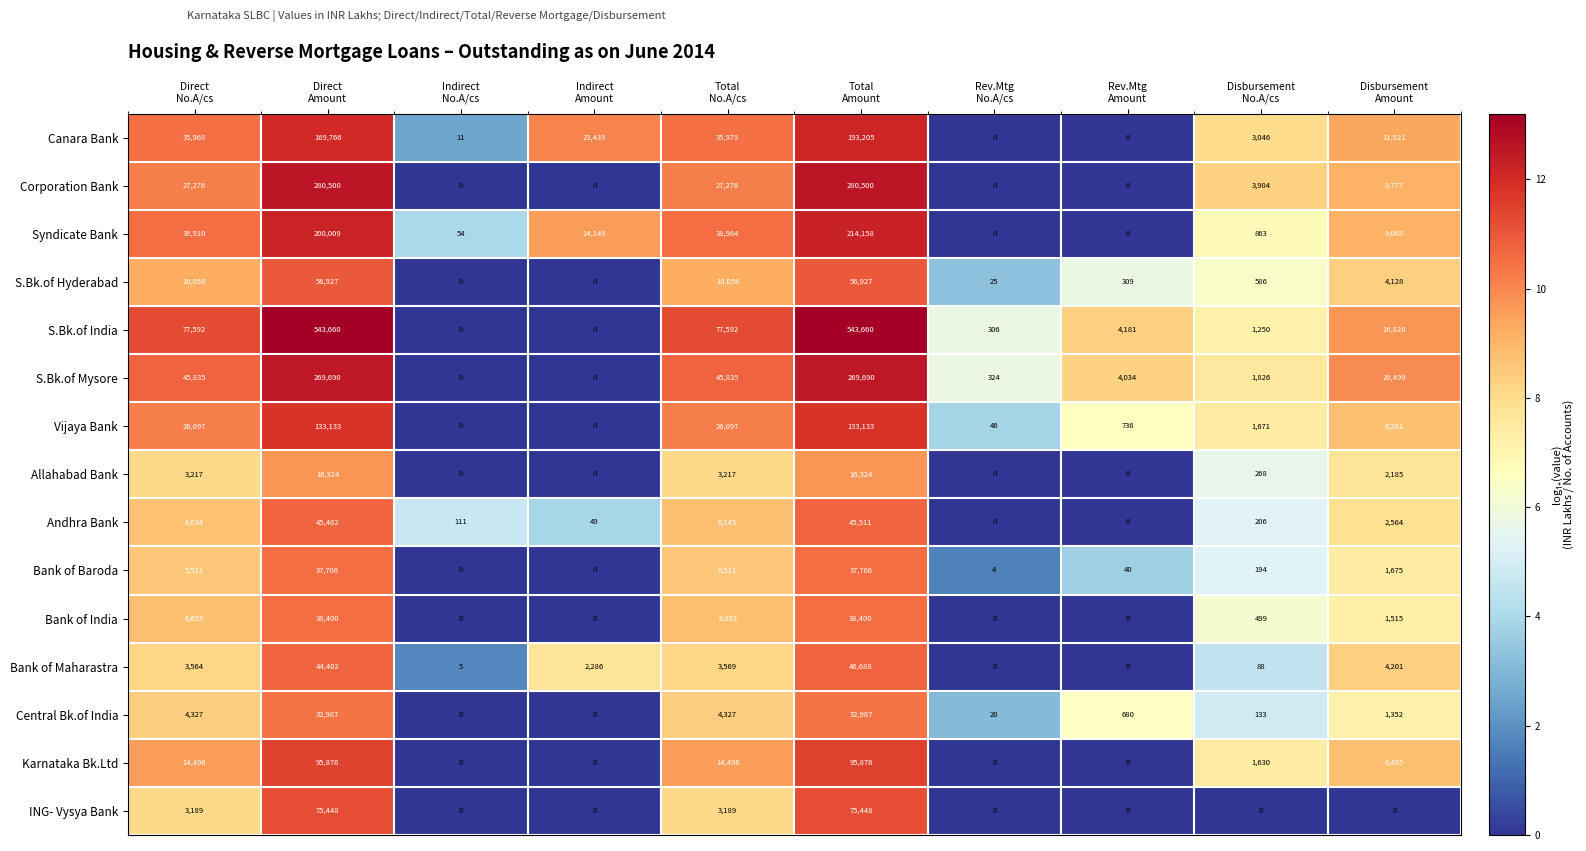

Which series has the largest range (max minus min)?

S.Bk.of India